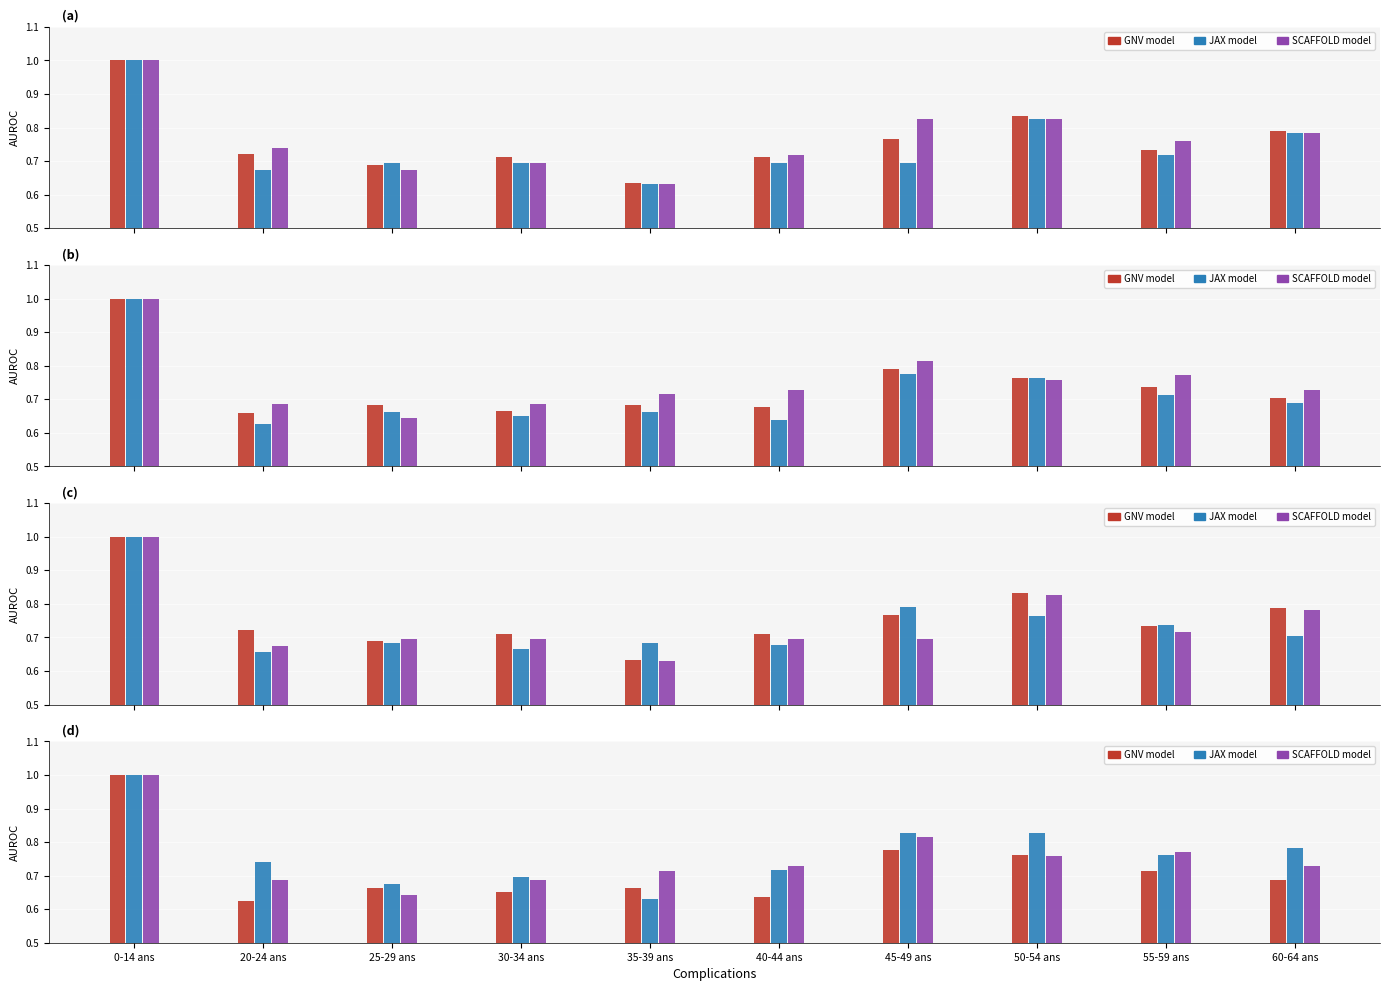

What is the minimum value for GNV model?

0.6